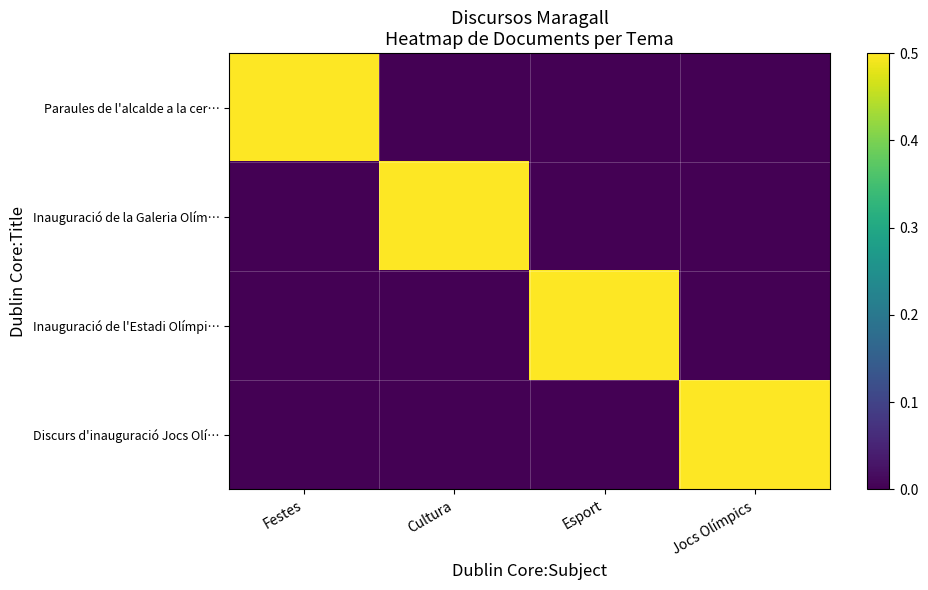

Reading left to right, list all the values displayed in this chart.

Paraules de l'alcalde a la cer…: Festes=1.0	Cultura=0.0	Esport=0.0	Jocs Olímpics=0.0
Inauguració de la Galeria Olím…: Festes=0.0	Cultura=1.0	Esport=0.0	Jocs Olímpics=0.0
Inauguració de l'Estadi Olímpi…: Festes=0.0	Cultura=0.0	Esport=1.0	Jocs Olímpics=0.0
Discurs d'inauguració Jocs Olí…: Festes=0.0	Cultura=0.0	Esport=0.0	Jocs Olímpics=1.0